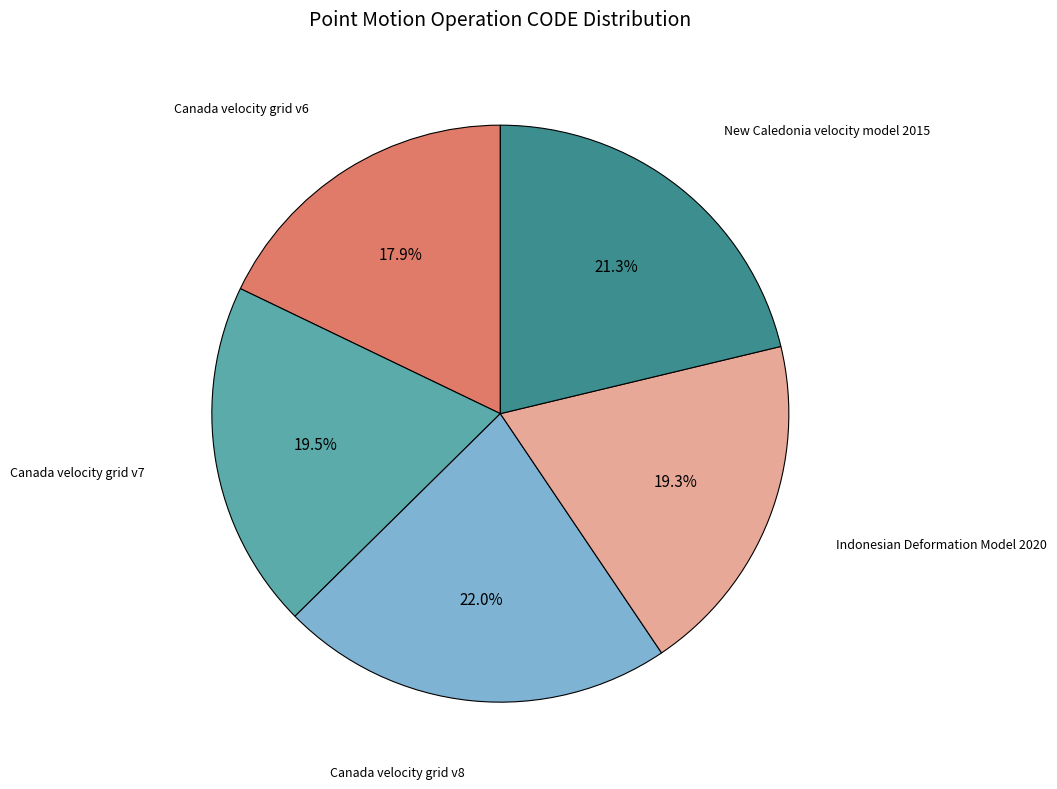

Which category has the biggest portion of the pie?

Canada velocity grid v8